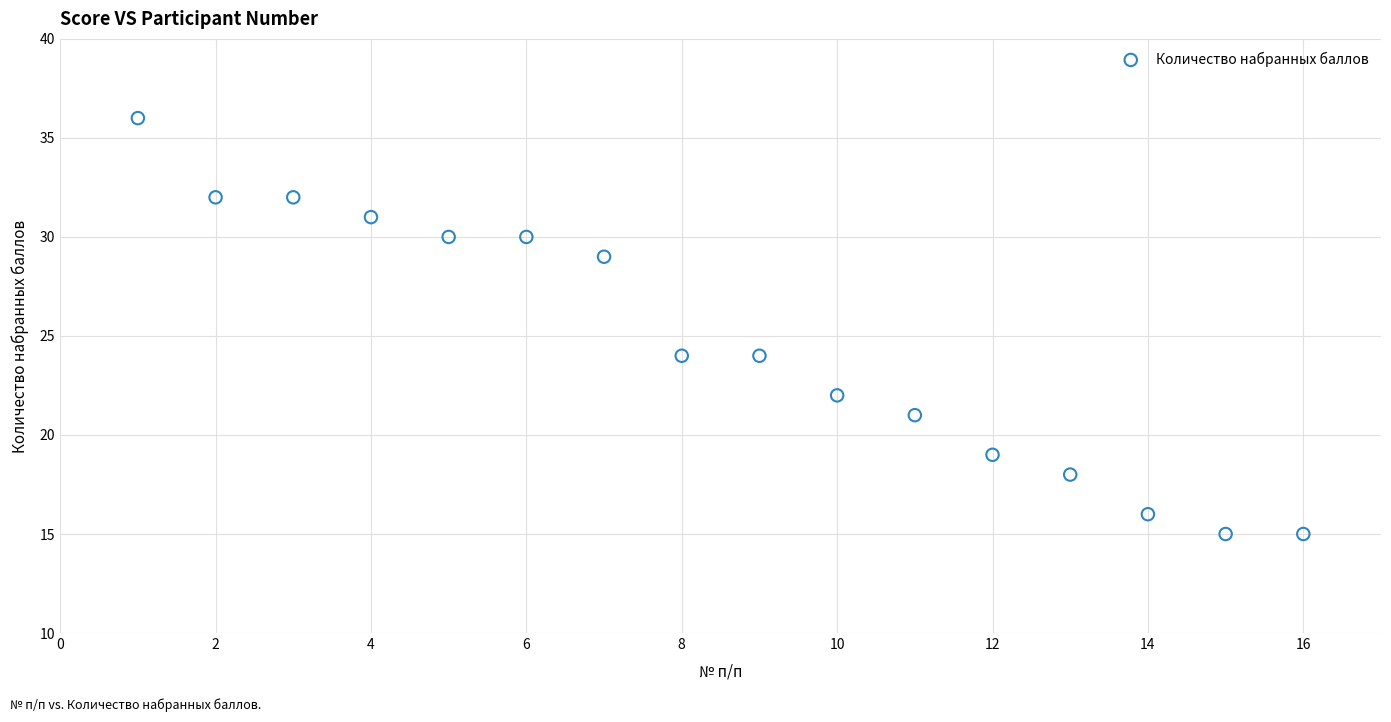

What is the range of Y values (max minus min)?

21